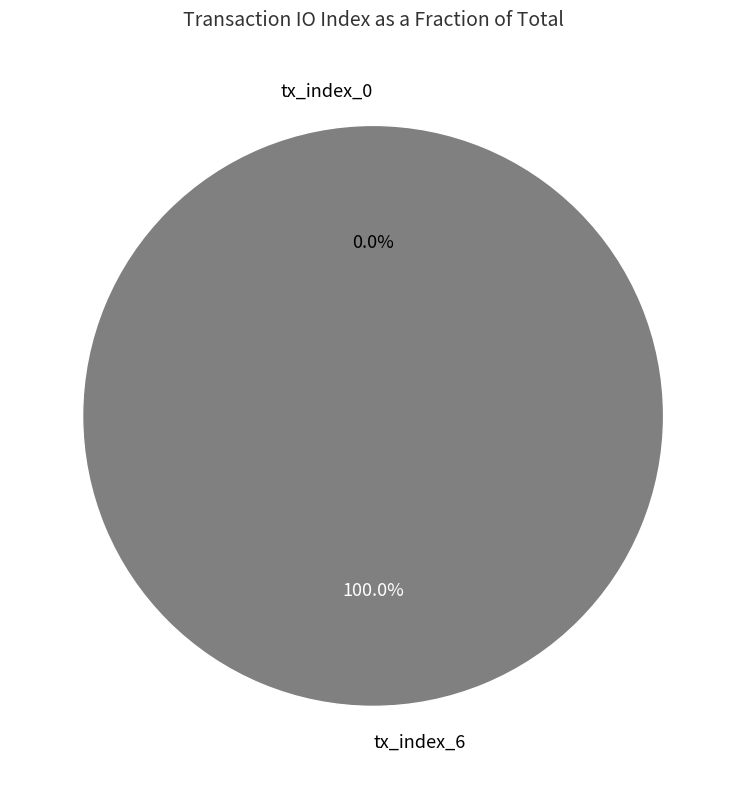

Which slice is the smallest?

tx_index_0